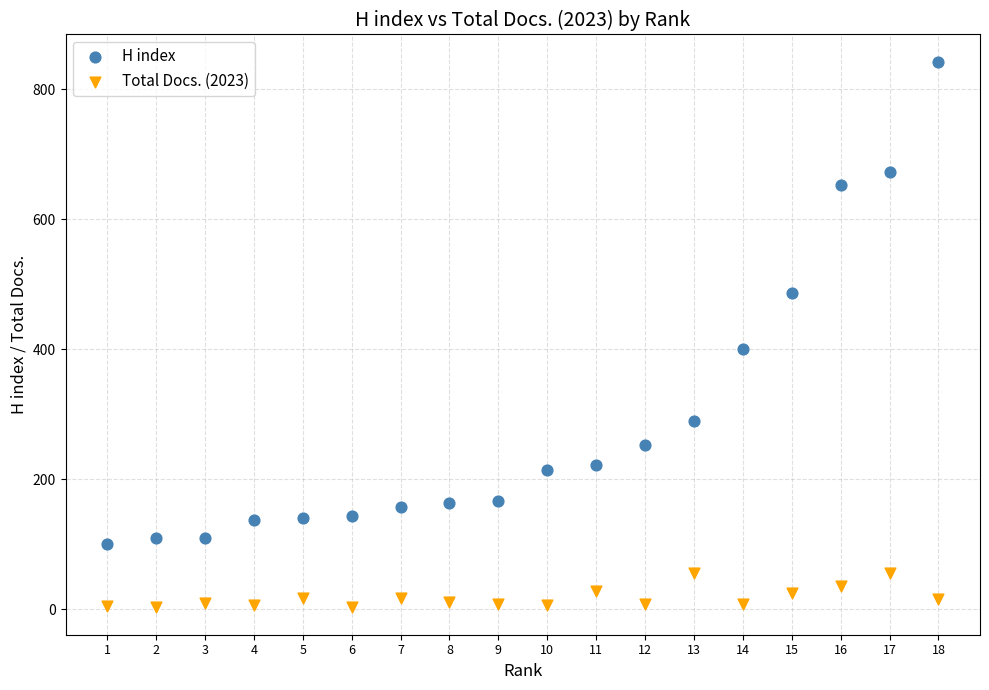

What is the X range (max minus min) for the scatter plot?

17